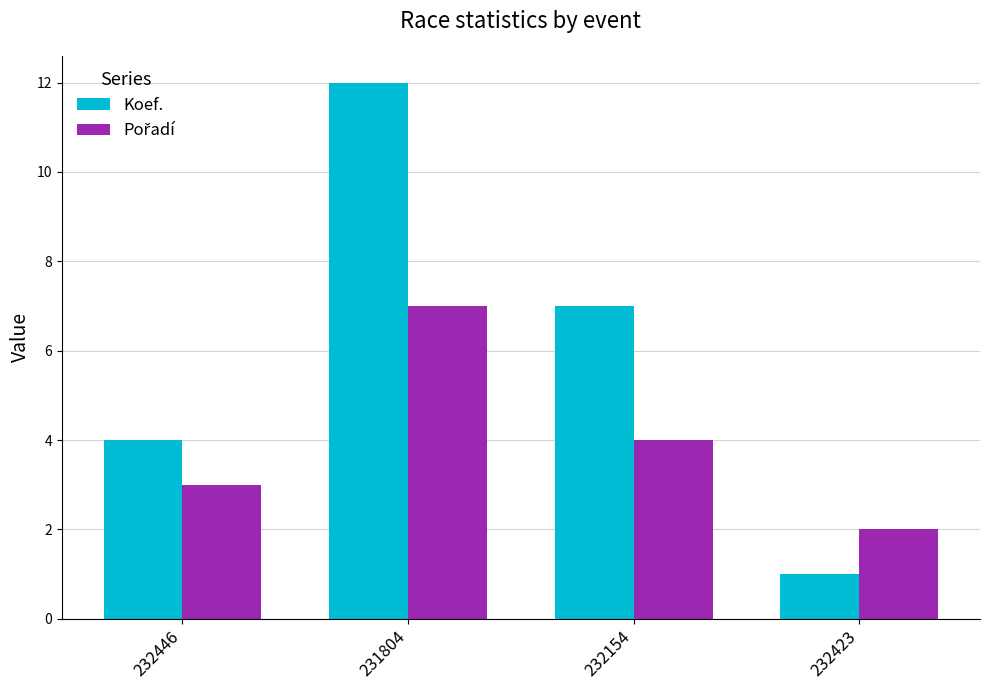

List the labels in order of Koef. value, largest first.

231804, 232154, 232446, 232423